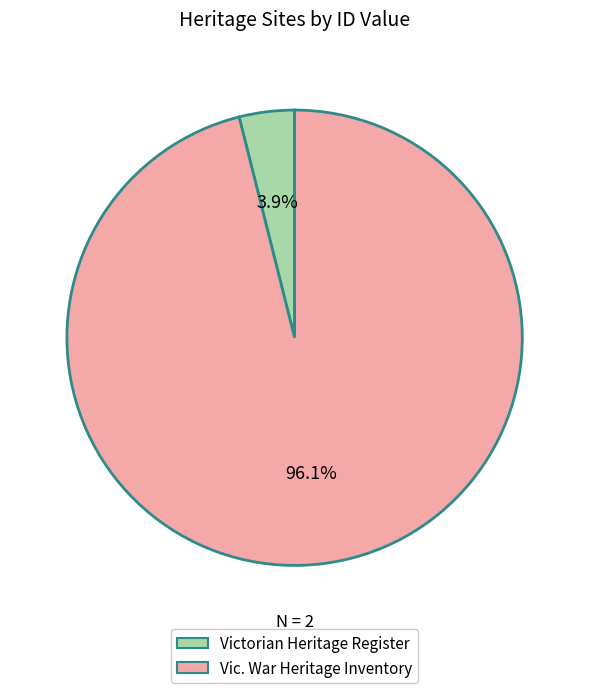

How many segments does this pie chart have?

2